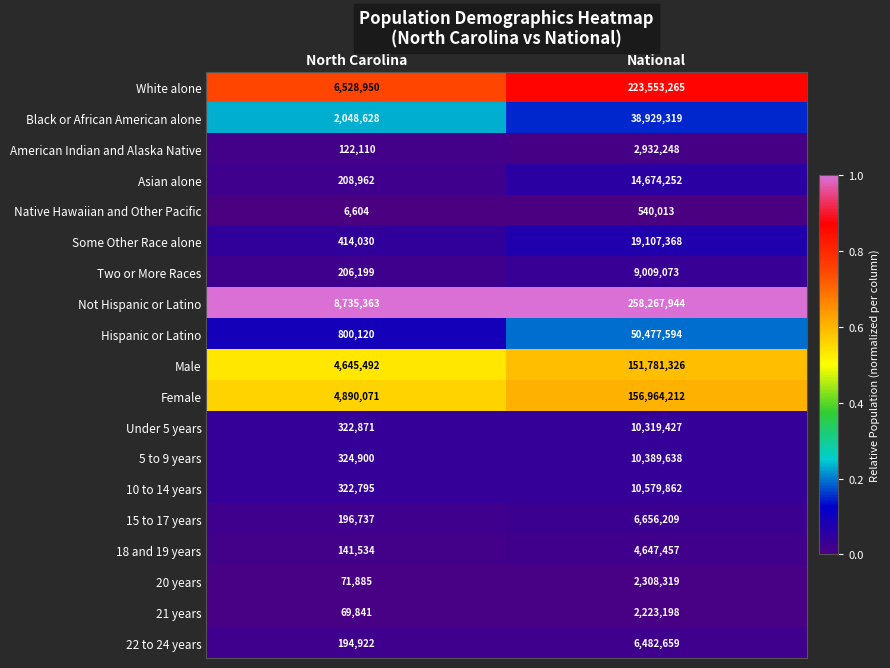

Which series has the largest range (max minus min)?

Not Hispanic or Latino